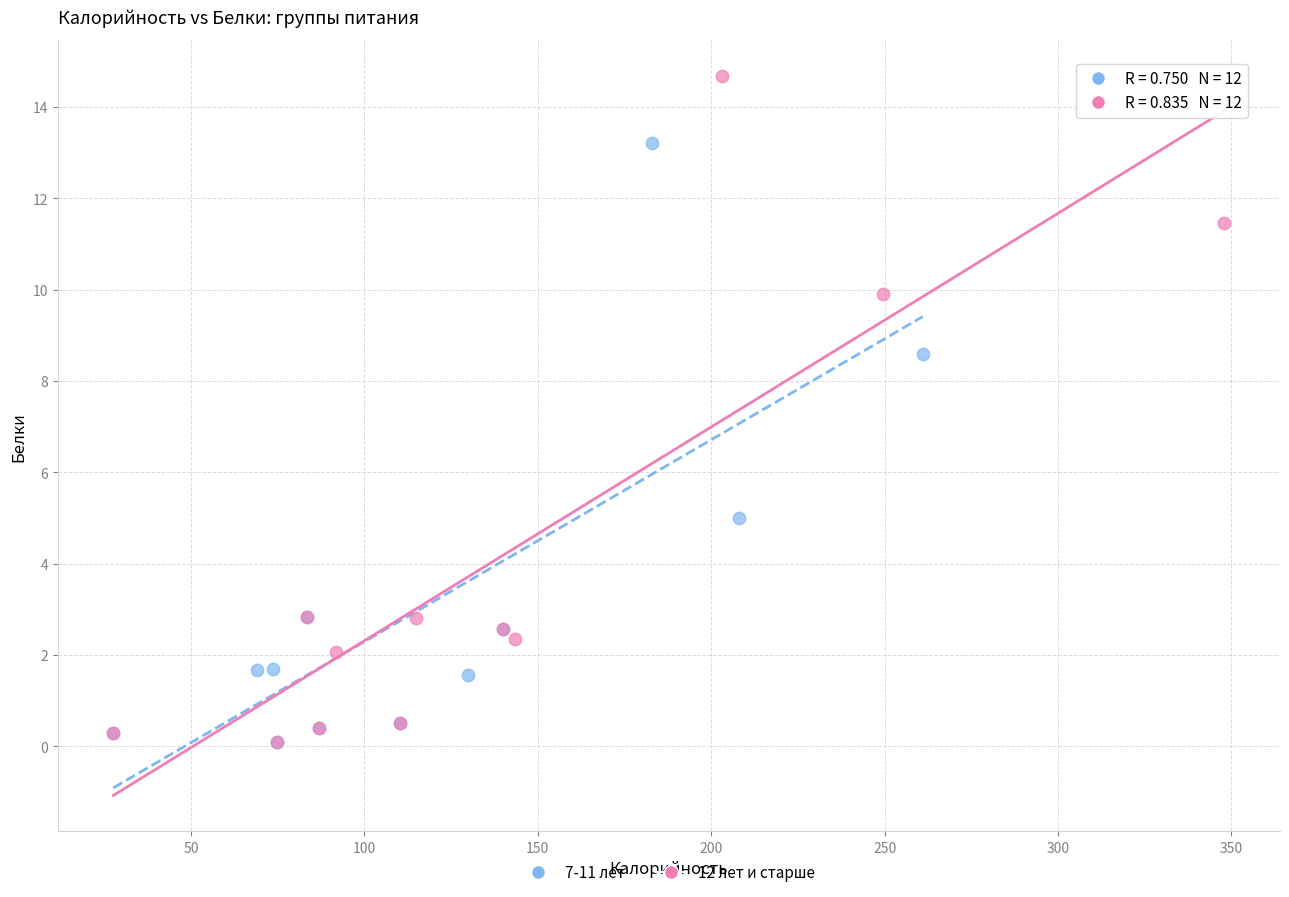

Which series has the widest spread of Y values?

12 лет и старше